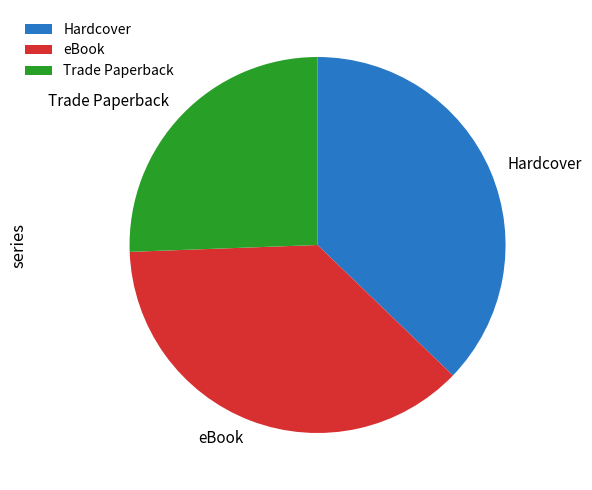

How many slices are in this pie chart?

3